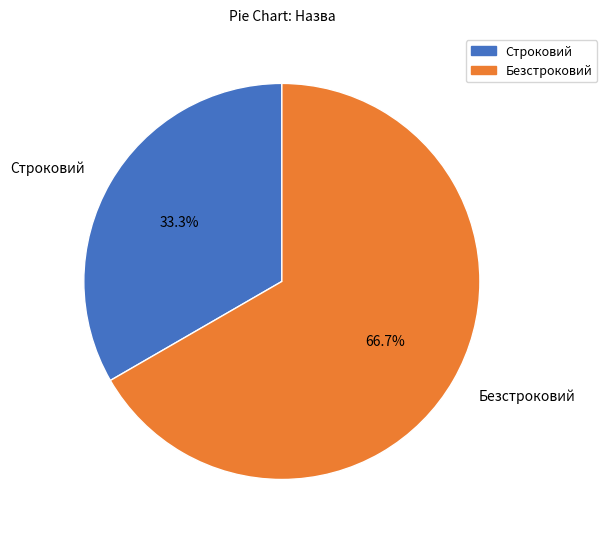

What is the majority slice?

Безстроковий